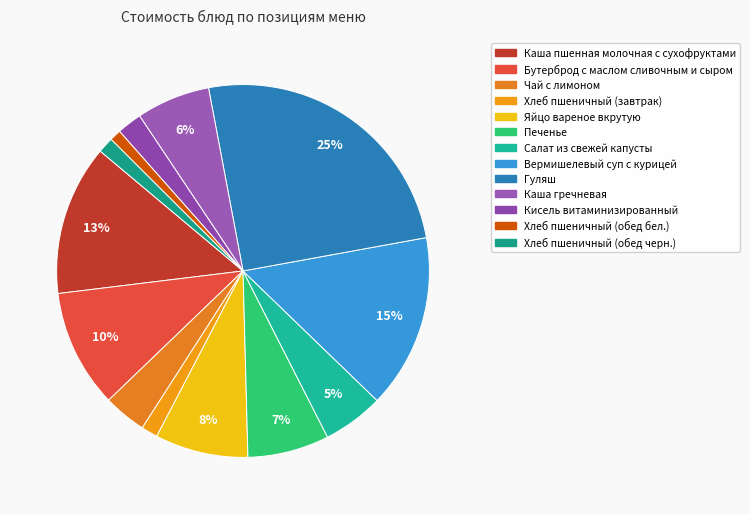

How many slices are in this pie chart?

13